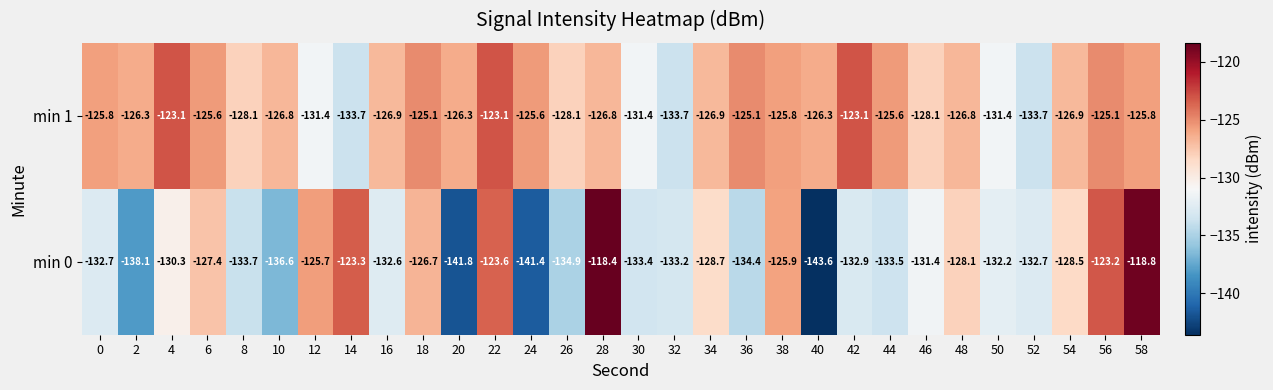

Which series has the widest spread of values?

min 0